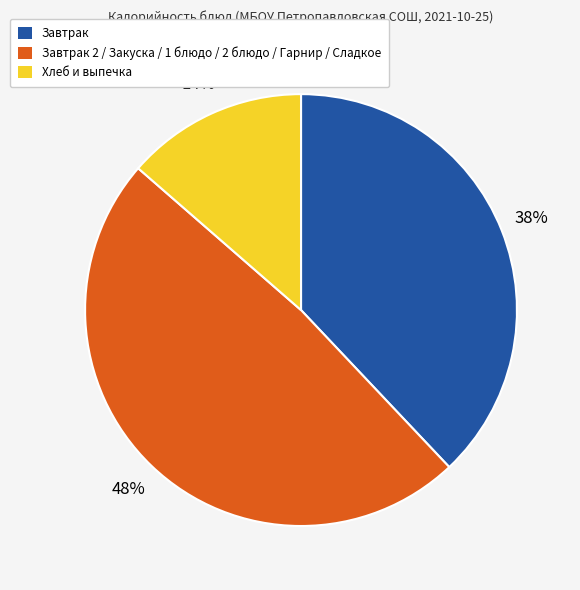

To the nearest percent, what is the average slice percentage?

33%